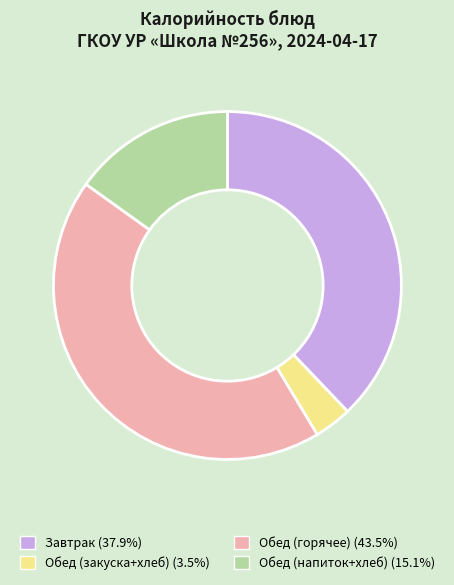

Does any single category account for the majority?

No